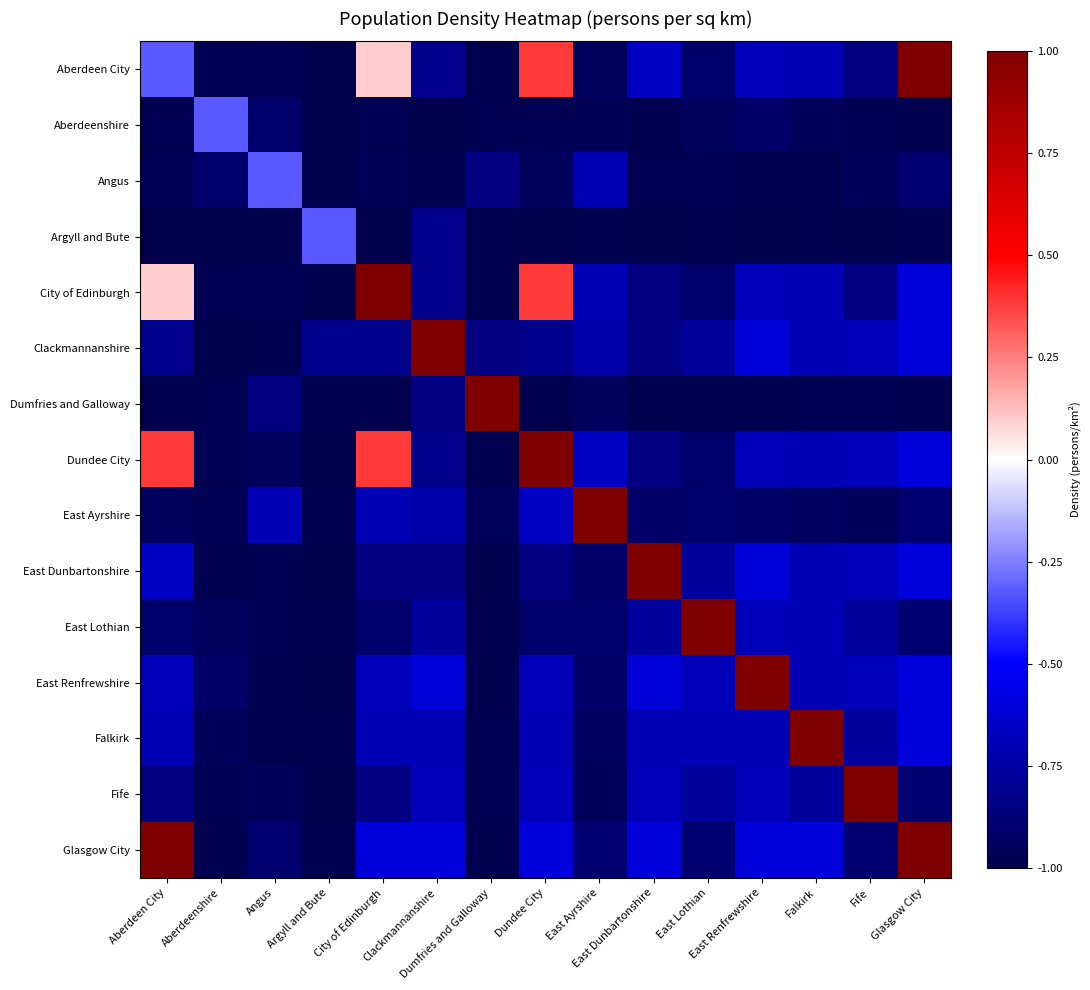

Reading left to right, extract all data points from this chart.

Aberdeen City: Aberdeen City=-0.3	Aberdeenshire=-1.0	Angus=-1.0	Argyll and Bute=-1.0	City of Edinburgh=0.1	Clackmannanshire=-0.8	Dumfries and Galloway=-1.0	Dundee City=0.4	East Ayrshire=-1.0	East Dunbartonshire=-0.7	East Lothian=-0.9	East Renfrewshire=-0.7	Falkirk=-0.7	Fife=-0.8	Glasgow City=1.0
Aberdeenshire: Aberdeen City=-1.0	Aberdeenshire=-0.3	Angus=-0.9	Argyll and Bute=-1.0	City of Edinburgh=-1.0	Clackmannanshire=-1.0	Dumfries and Galloway=-1.0	Dundee City=-1.0	East Ayrshire=-1.0	East Dunbartonshire=-1.0	East Lothian=-1.0	East Renfrewshire=-0.9	Falkirk=-1.0	Fife=-1.0	Glasgow City=-1.0
Angus: Aberdeen City=-1.0	Aberdeenshire=-0.9	Angus=-0.3	Argyll and Bute=-1.0	City of Edinburgh=-1.0	Clackmannanshire=-1.0	Dumfries and Galloway=-0.8	Dundee City=-1.0	East Ayrshire=-0.7	East Dunbartonshire=-1.0	East Lothian=-1.0	East Renfrewshire=-1.0	Falkirk=-1.0	Fife=-1.0	Glasgow City=-0.9
Argyll and Bute: Aberdeen City=-1.0	Aberdeenshire=-1.0	Angus=-1.0	Argyll and Bute=-0.3	City of Edinburgh=-1.0	Clackmannanshire=-0.8	Dumfries and Galloway=-1.0	Dundee City=-1.0	East Ayrshire=-1.0	East Dunbartonshire=-1.0	East Lothian=-1.0	East Renfrewshire=-1.0	Falkirk=-1.0	Fife=-1.0	Glasgow City=-1.0
City of Edinburgh: Aberdeen City=0.1	Aberdeenshire=-1.0	Angus=-1.0	Argyll and Bute=-1.0	City of Edinburgh=1.0	Clackmannanshire=-0.8	Dumfries and Galloway=-1.0	Dundee City=0.4	East Ayrshire=-0.7	East Dunbartonshire=-0.8	East Lothian=-0.9	East Renfrewshire=-0.7	Falkirk=-0.7	Fife=-0.8	Glasgow City=-0.6
Clackmannanshire: Aberdeen City=-0.8	Aberdeenshire=-1.0	Angus=-1.0	Argyll and Bute=-0.8	City of Edinburgh=-0.8	Clackmannanshire=1.0	Dumfries and Galloway=-0.9	Dundee City=-0.8	East Ayrshire=-0.7	East Dunbartonshire=-0.9	East Lothian=-0.8	East Renfrewshire=-0.6	Falkirk=-0.7	Fife=-0.7	Glasgow City=-0.6
Dumfries and Galloway: Aberdeen City=-1.0	Aberdeenshire=-1.0	Angus=-0.8	Argyll and Bute=-1.0	City of Edinburgh=-1.0	Clackmannanshire=-0.9	Dumfries and Galloway=1.0	Dundee City=-1.0	East Ayrshire=-1.0	East Dunbartonshire=-1.0	East Lothian=-1.0	East Renfrewshire=-1.0	Falkirk=-1.0	Fife=-1.0	Glasgow City=-1.0
Dundee City: Aberdeen City=0.4	Aberdeenshire=-1.0	Angus=-1.0	Argyll and Bute=-1.0	City of Edinburgh=0.4	Clackmannanshire=-0.8	Dumfries and Galloway=-1.0	Dundee City=1.0	East Ayrshire=-0.7	East Dunbartonshire=-0.9	East Lothian=-0.9	East Renfrewshire=-0.7	Falkirk=-0.7	Fife=-0.7	Glasgow City=-0.6
East Ayrshire: Aberdeen City=-1.0	Aberdeenshire=-1.0	Angus=-0.7	Argyll and Bute=-1.0	City of Edinburgh=-0.7	Clackmannanshire=-0.7	Dumfries and Galloway=-1.0	Dundee City=-0.7	East Ayrshire=1.0	East Dunbartonshire=-0.9	East Lothian=-0.9	East Renfrewshire=-0.9	Falkirk=-0.9	Fife=-1.0	Glasgow City=-0.9
East Dunbartonshire: Aberdeen City=-0.7	Aberdeenshire=-1.0	Angus=-1.0	Argyll and Bute=-1.0	City of Edinburgh=-0.8	Clackmannanshire=-0.9	Dumfries and Galloway=-1.0	Dundee City=-0.9	East Ayrshire=-0.9	East Dunbartonshire=1.0	East Lothian=-0.8	East Renfrewshire=-0.6	Falkirk=-0.7	Fife=-0.7	Glasgow City=-0.6
East Lothian: Aberdeen City=-0.9	Aberdeenshire=-1.0	Angus=-1.0	Argyll and Bute=-1.0	City of Edinburgh=-0.9	Clackmannanshire=-0.8	Dumfries and Galloway=-1.0	Dundee City=-0.9	East Ayrshire=-0.9	East Dunbartonshire=-0.8	East Lothian=1.0	East Renfrewshire=-0.7	Falkirk=-0.7	Fife=-0.8	Glasgow City=-0.9
East Renfrewshire: Aberdeen City=-0.7	Aberdeenshire=-0.9	Angus=-1.0	Argyll and Bute=-1.0	City of Edinburgh=-0.7	Clackmannanshire=-0.6	Dumfries and Galloway=-1.0	Dundee City=-0.7	East Ayrshire=-0.9	East Dunbartonshire=-0.6	East Lothian=-0.7	East Renfrewshire=1.0	Falkirk=-0.7	Fife=-0.7	Glasgow City=-0.6
Falkirk: Aberdeen City=-0.7	Aberdeenshire=-1.0	Angus=-1.0	Argyll and Bute=-1.0	City of Edinburgh=-0.7	Clackmannanshire=-0.7	Dumfries and Galloway=-1.0	Dundee City=-0.7	East Ayrshire=-0.9	East Dunbartonshire=-0.7	East Lothian=-0.7	East Renfrewshire=-0.7	Falkirk=1.0	Fife=-0.8	Glasgow City=-0.6
Fife: Aberdeen City=-0.8	Aberdeenshire=-1.0	Angus=-1.0	Argyll and Bute=-1.0	City of Edinburgh=-0.8	Clackmannanshire=-0.7	Dumfries and Galloway=-1.0	Dundee City=-0.7	East Ayrshire=-1.0	East Dunbartonshire=-0.7	East Lothian=-0.8	East Renfrewshire=-0.7	Falkirk=-0.8	Fife=1.0	Glasgow City=-0.9
Glasgow City: Aberdeen City=1.0	Aberdeenshire=-1.0	Angus=-0.9	Argyll and Bute=-1.0	City of Edinburgh=-0.6	Clackmannanshire=-0.6	Dumfries and Galloway=-1.0	Dundee City=-0.6	East Ayrshire=-0.9	East Dunbartonshire=-0.6	East Lothian=-0.9	East Renfrewshire=-0.6	Falkirk=-0.6	Fife=-0.9	Glasgow City=1.0